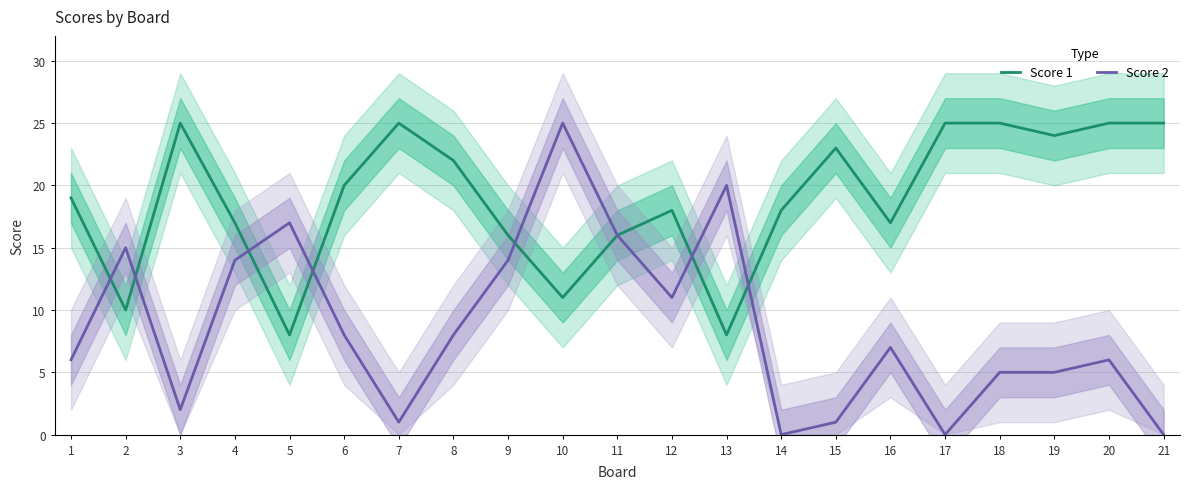

Between which two adjacent categories do Score 2 and Score 1 first intersect?

1 and 2